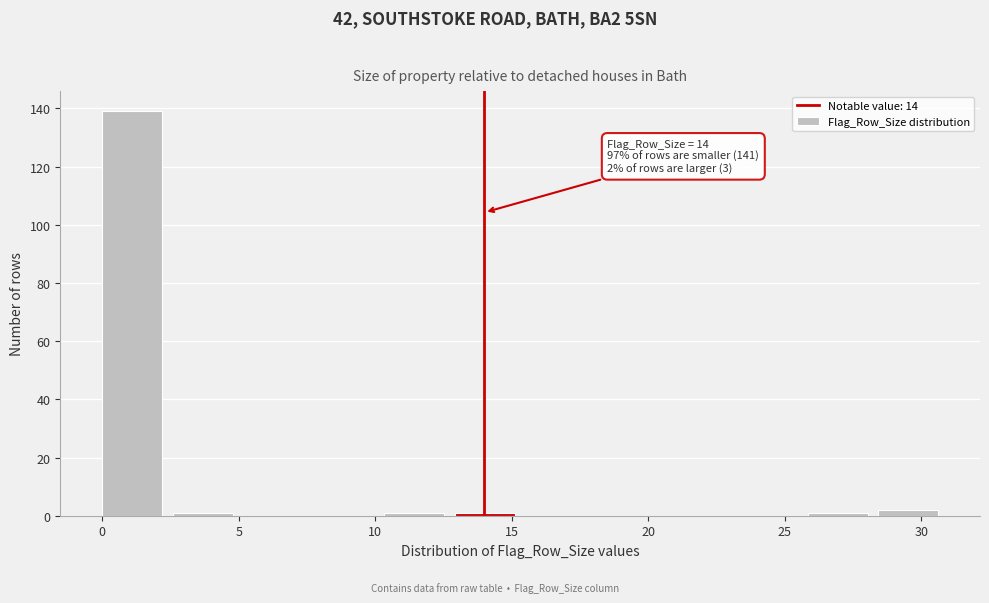

Over which range of the x-axis is the bar tallest?

0.0 to 2.5